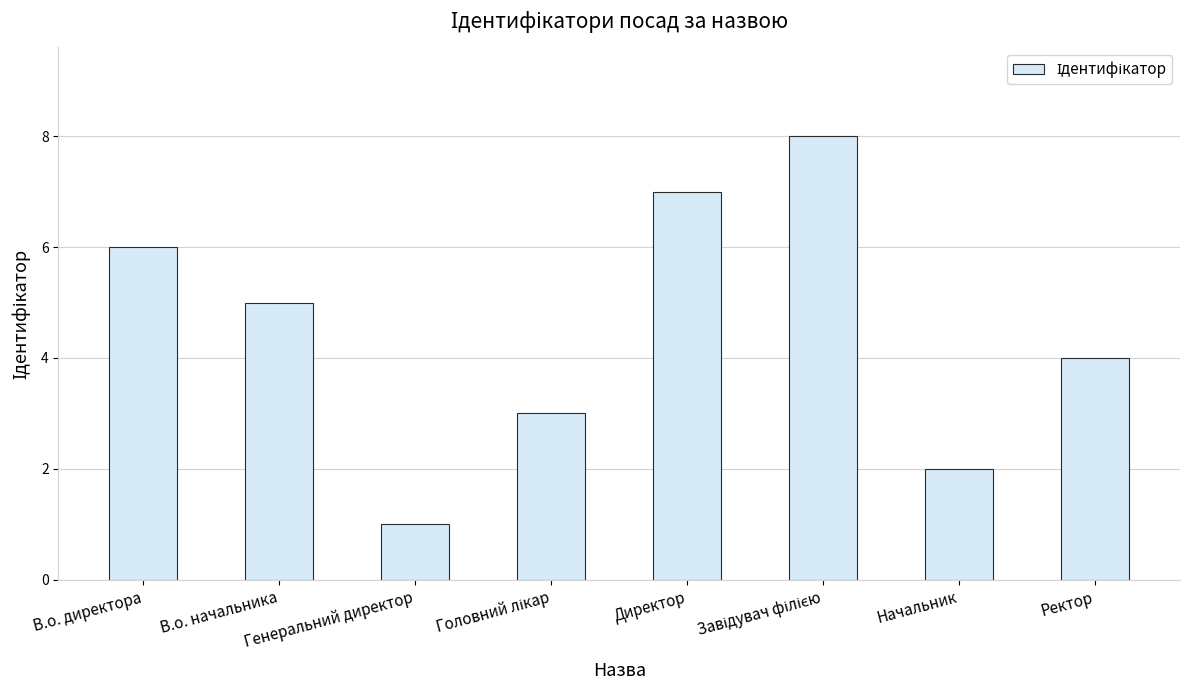

What is the sum of all values?

36